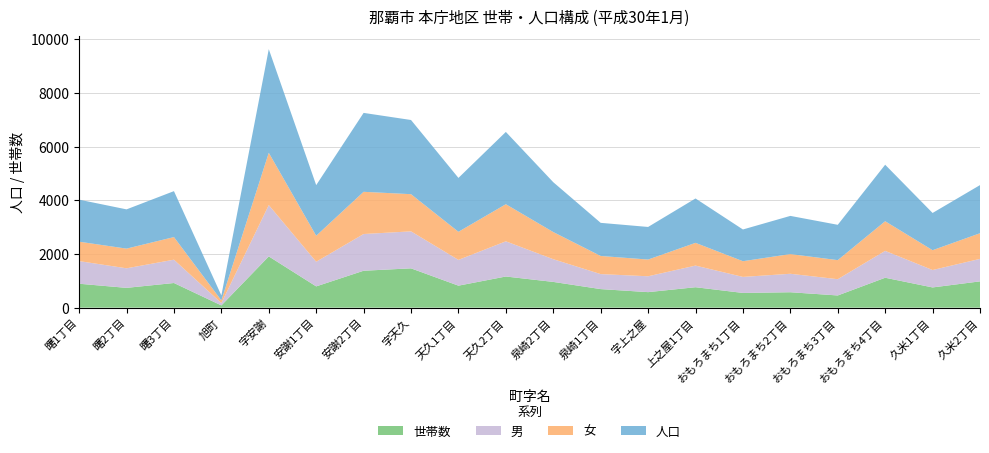

Reading left to right, what are all the values shown in this chart?

世帯数: 曙1丁目=891	曙2丁目=737	曙3丁目=918	旭町=83	字安謝=1909	安謝1丁目=792	安謝2丁目=1375	字天久=1464	天久1丁目=819	天久2丁目=1160	泉崎2丁目=959	泉崎1丁目=691	字上之屋=578	上之屋1丁目=761	おもろまち1丁目=548	おもろまち2丁目=574	おもろまち3丁目=454	おもろまち4丁目=1114	久米1丁目=753	久米2丁目=979
人口: 曙1丁目=1566	曙2丁目=1462	曙3丁目=1711	旭町=186	字安謝=3860	安謝1丁目=1886	安謝2丁目=2940	字天久=2763	天久1丁目=2007	天久2丁目=2693	泉崎2丁目=1857	泉崎1丁目=1234	字上之屋=1214	上之屋1丁目=1653	おもろまち1丁目=1182	おもろまち2丁目=1422	おもろまち3丁目=1316	おもろまち4丁目=2105	久米1丁目=1387	久米2丁目=1793
男: 曙1丁目=843	曙2丁目=729	曙3丁目=869	旭町=88	字安謝=1912	安謝1丁目=918	安謝2丁目=1368	字天久=1378	天久1丁目=960	天久2丁目=1311	泉崎2丁目=846	泉崎1丁目=559	字上之屋=591	上之屋1丁目=806	おもろまち1丁目=597	おもろまち2丁目=688	おもろまち3丁目=606	おもろまち4丁目=1001	久米1丁目=649	久米2丁目=838
女: 曙1丁目=723	曙2丁目=733	曙3丁目=842	旭町=98	字安謝=1948	安謝1丁目=968	安謝2丁目=1572	字天久=1385	天久1丁目=1047	天久2丁目=1382	泉崎2丁目=1011	泉崎1丁目=675	字上之屋=623	上之屋1丁目=847	おもろまち1丁目=585	おもろまち2丁目=734	おもろまち3丁目=710	おもろまち4丁目=1104	久米1丁目=738	久米2丁目=955